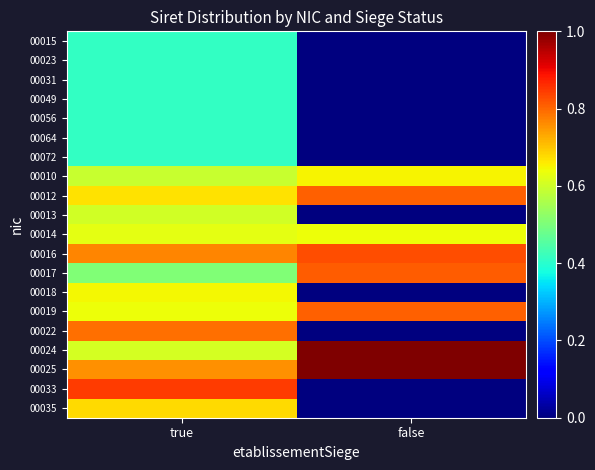

At how many categories does at least one series exceed 0?

2